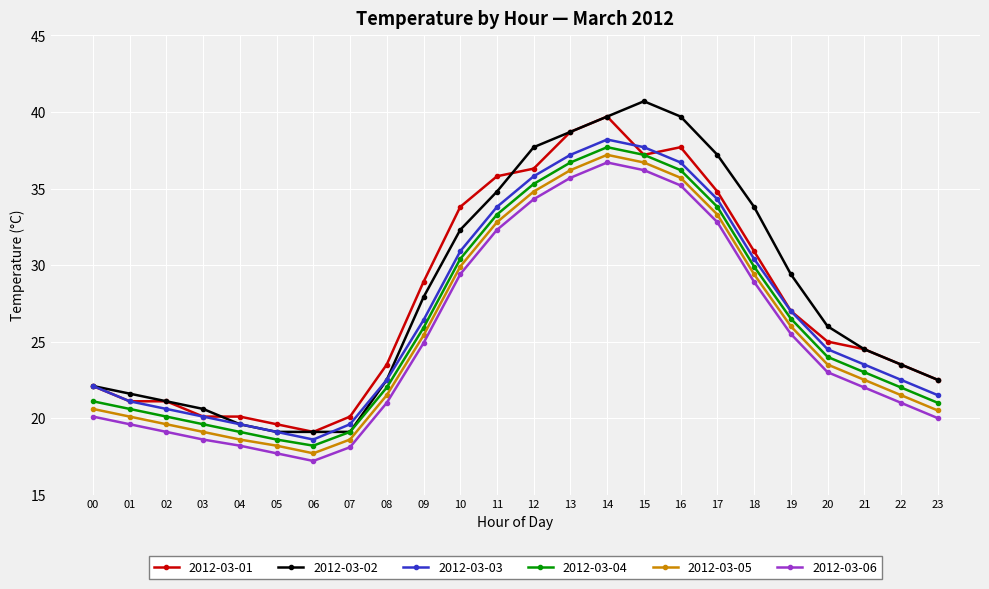

True or false: 2012-03-04 and 2012-03-06 cross at least once.

False